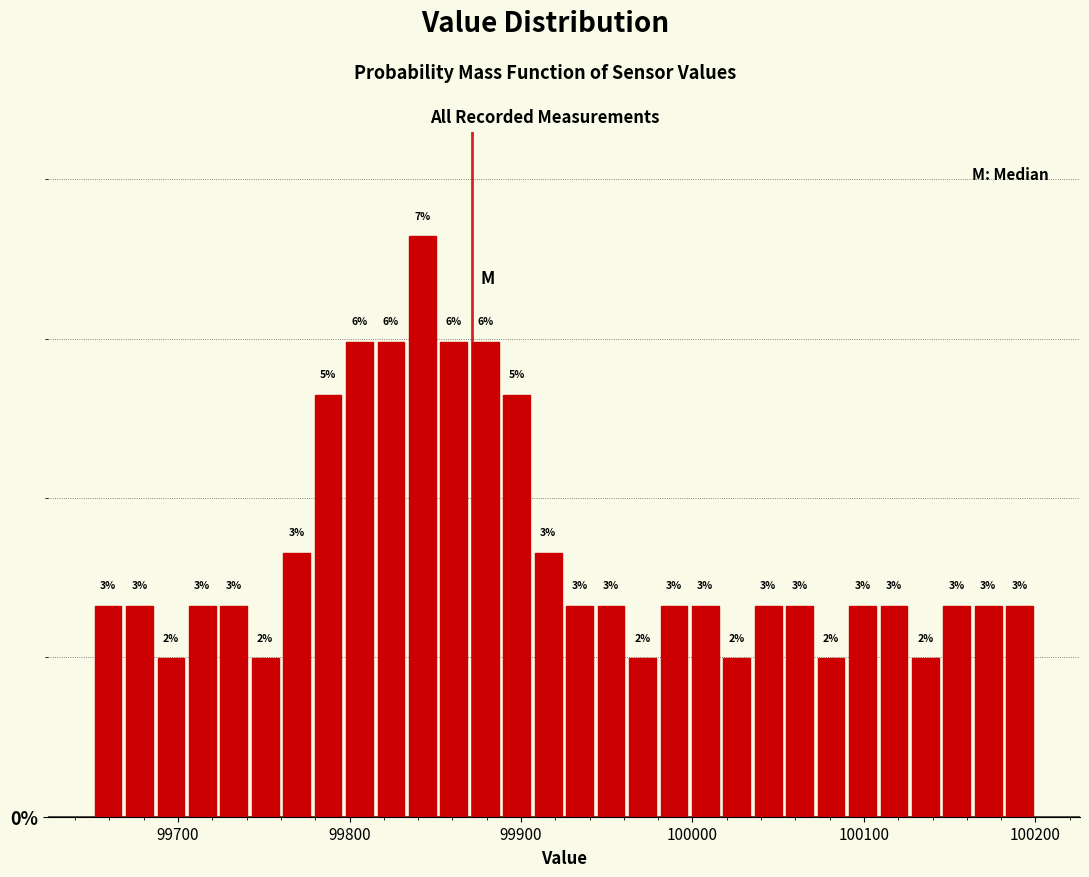

Read against the x-axis, roughly where is the centre of the tallest bar?

99840